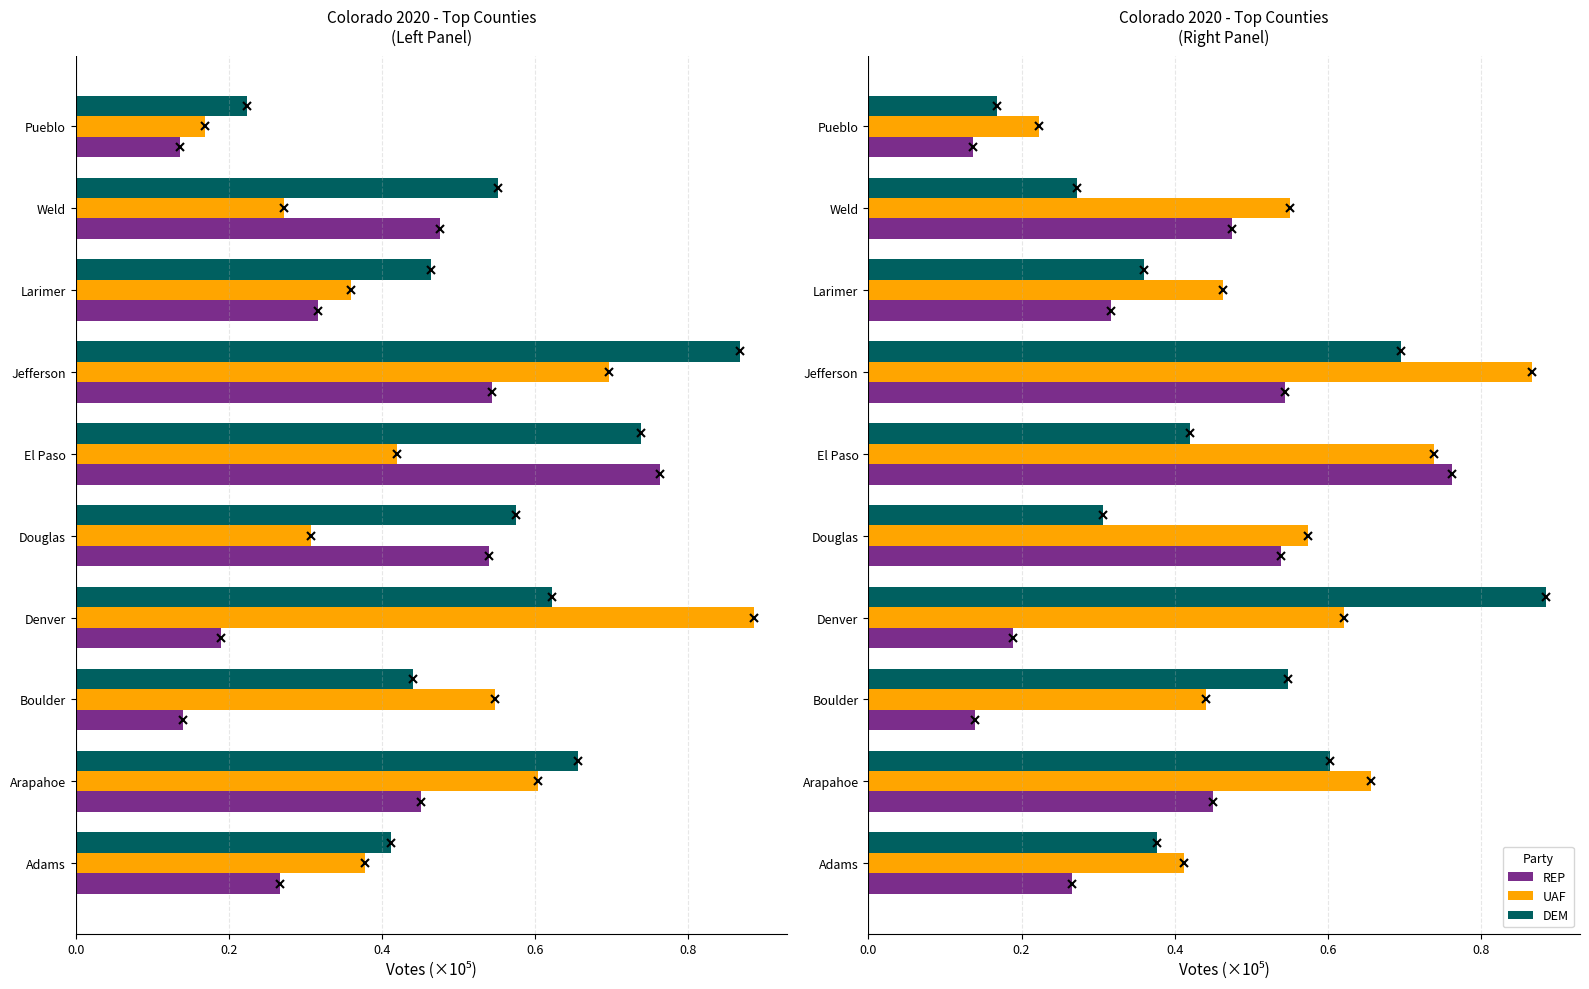

What are all the series names shown in the legend?

REP, DEM, UAF